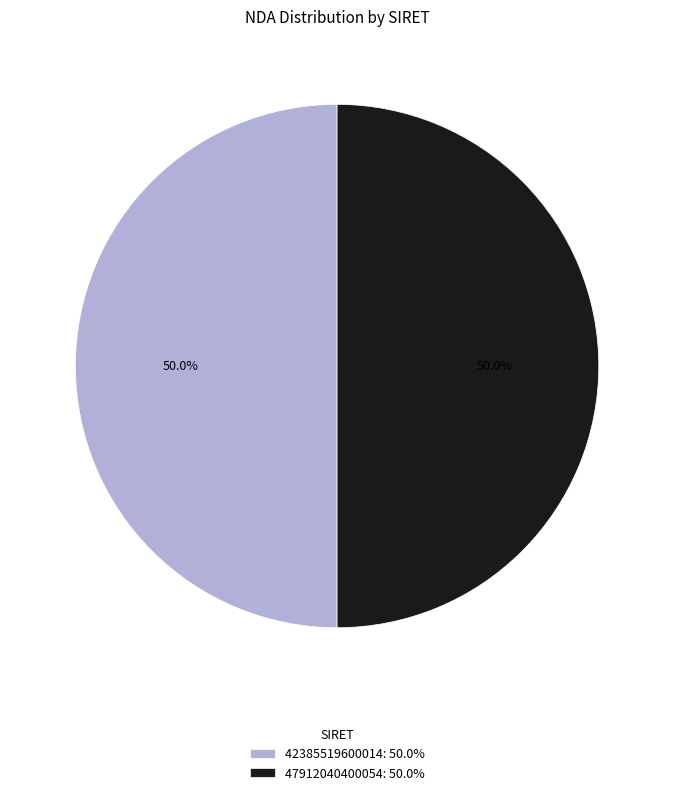

What is the ratio of the value at 47912040400054: 50.0% to the value at 42385519600014: 50.0%?

1.0